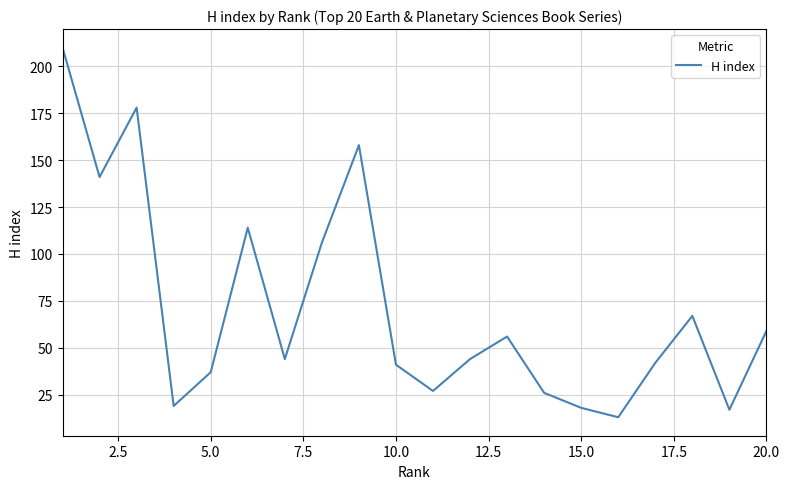

What is the smallest value displayed?

13